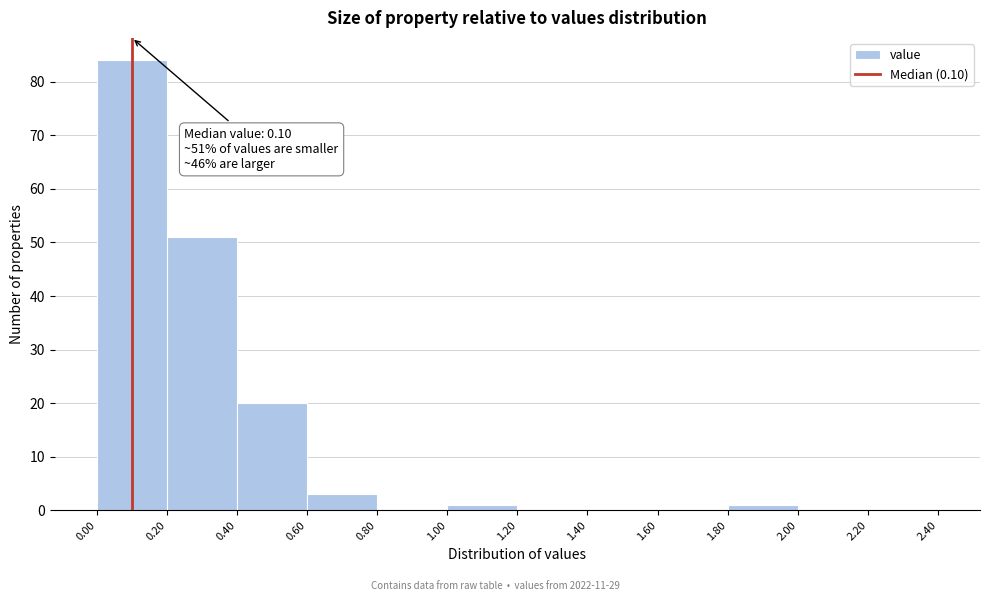

Which range on the x-axis has the tallest bar?

0.00 to 0.20